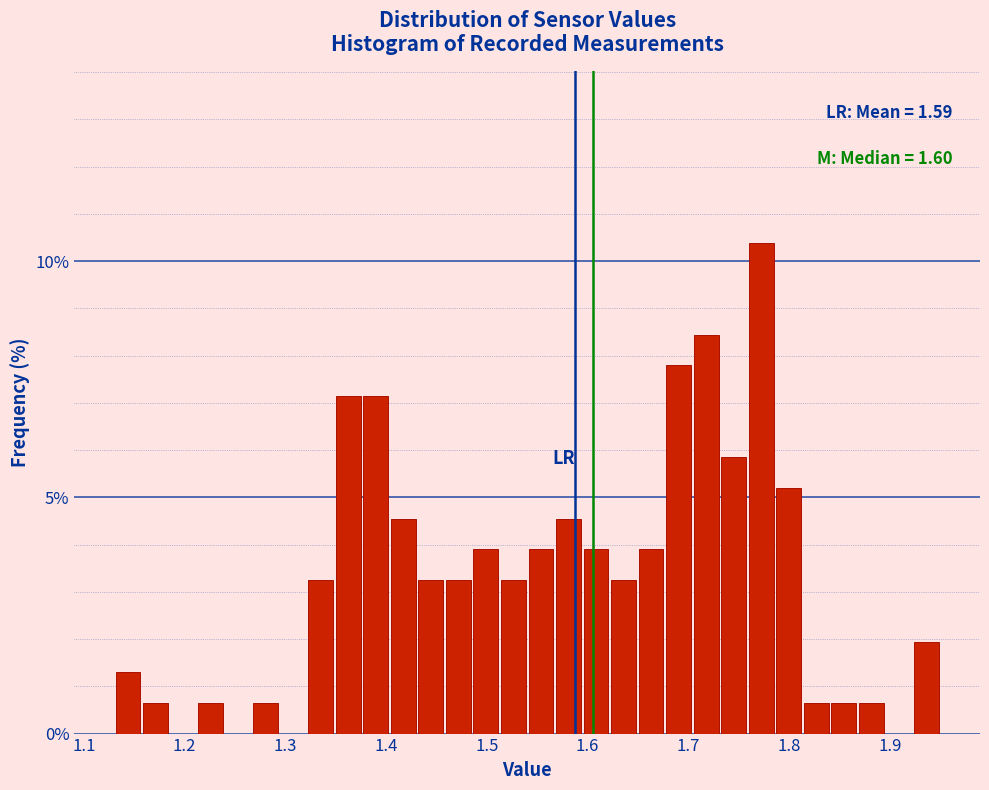

Around what value on the x-axis is the tallest bar? Give the approximate position of its centre, as read against the axis.

1.77